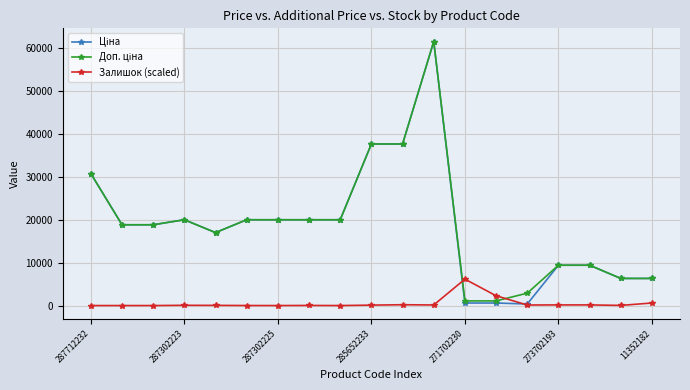

At how many categories does at least one series exceed 24336?

4